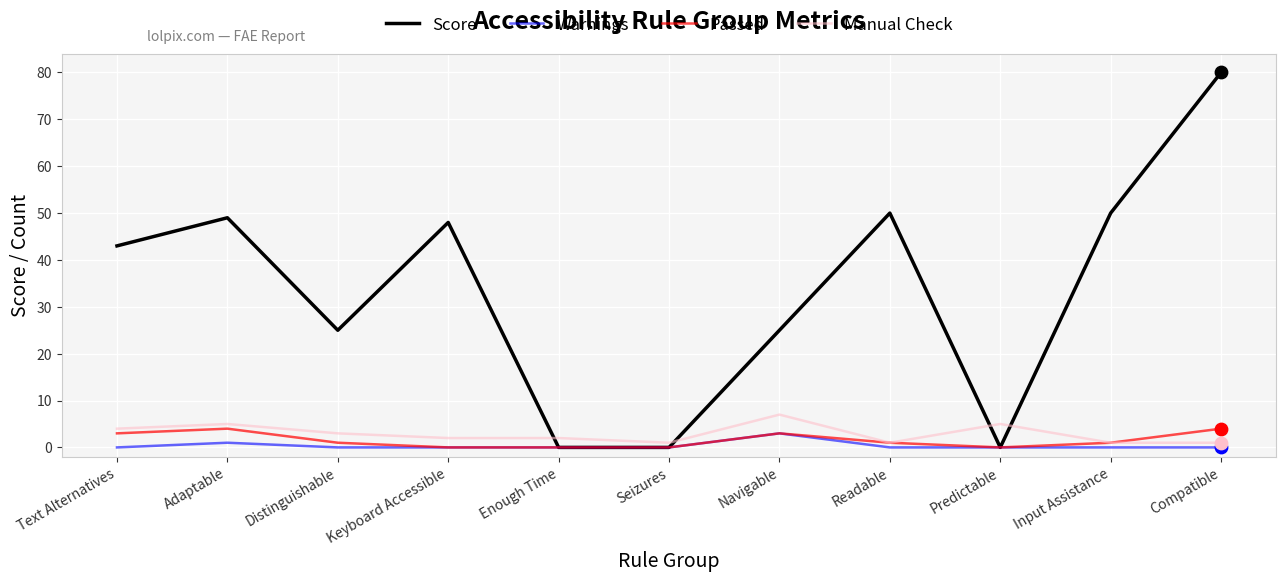

Which series changed the most between Keyboard Accessible and Predictable?

Score